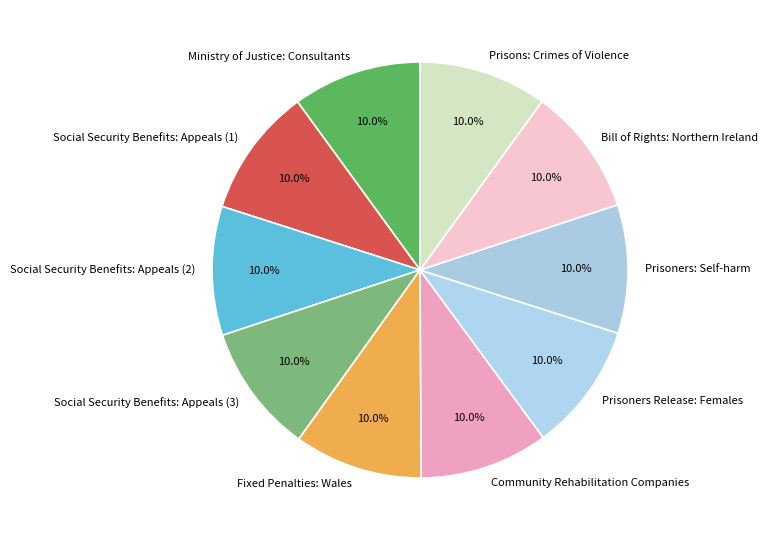

What portion of the pie excludes Social Security Benefits: Appeals (3)?

90.0%